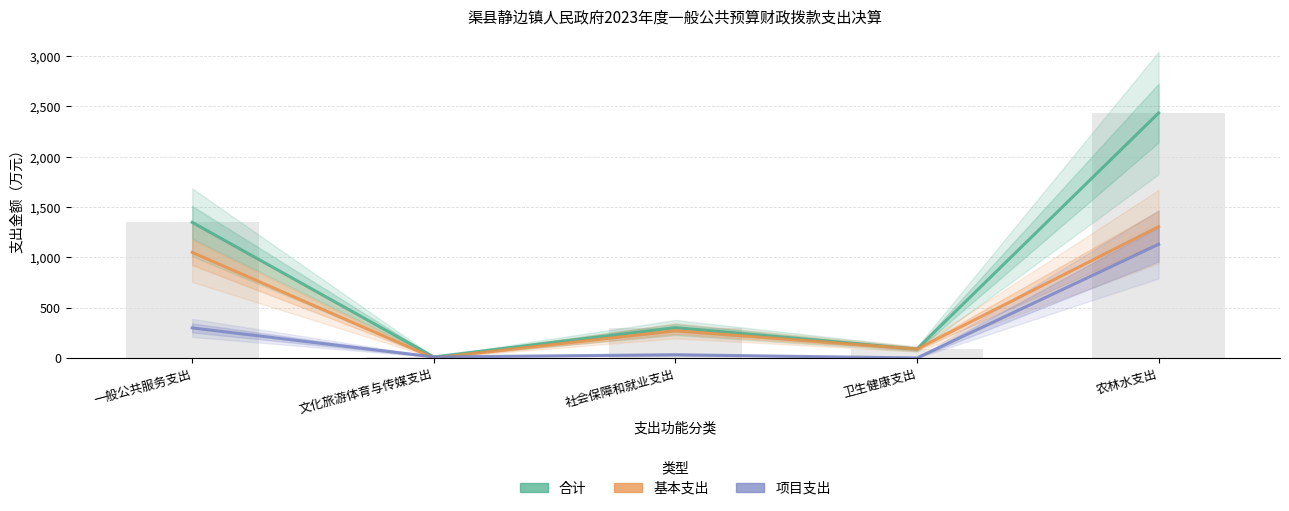

Between 卫生健康支出 and 农林水支出, which series saw the biggest shift?

合计